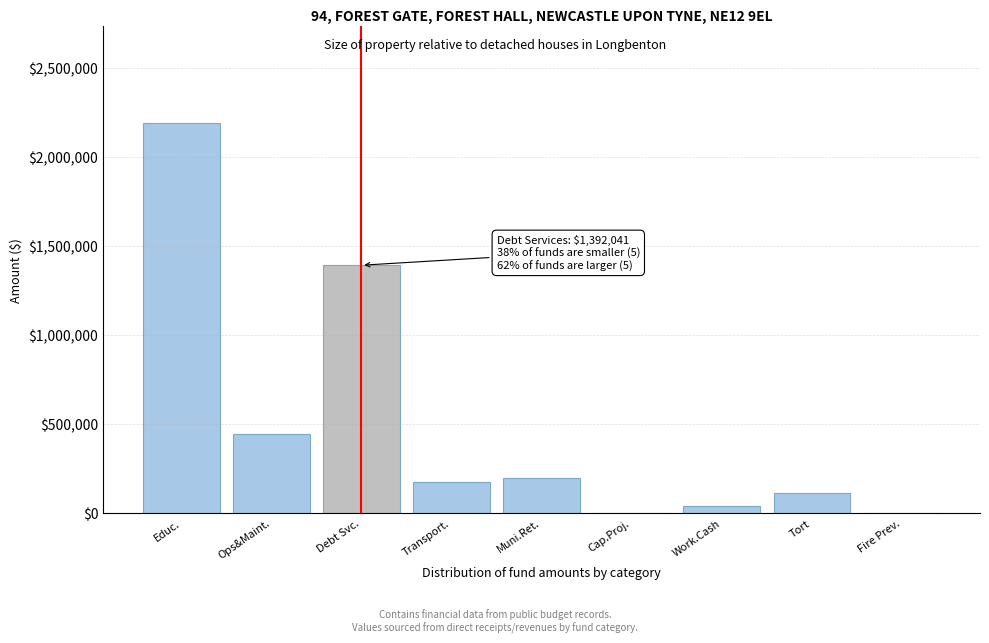

Reading left to right, transcribe all the data shown in this chart.

Educ.=2187681	Ops&Maint.=445625	Debt Svc.=1392041	Transport.=176299	Muni.Ret.=198053	Cap.Proj.=0	Work.Cash=38664	Tort=113153	Fire Prev.=0